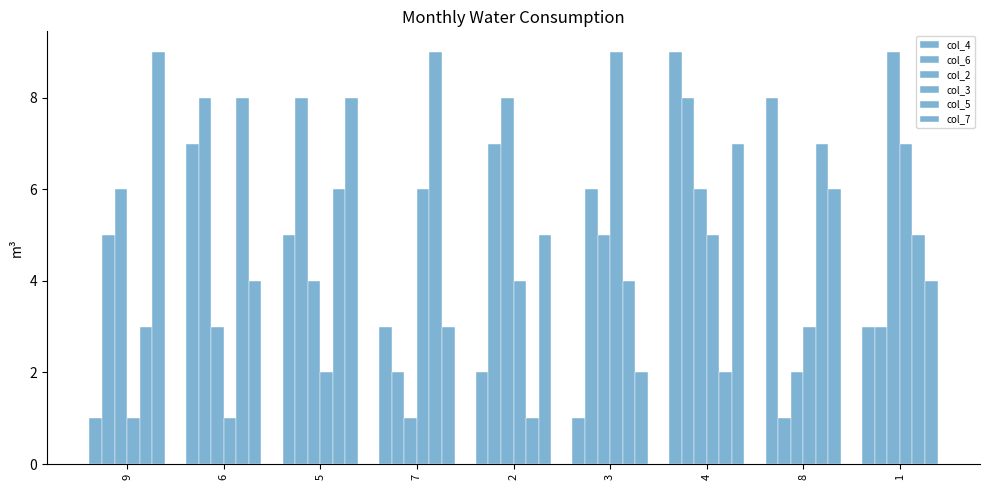

What is the lowest value of the col_6 series?

1